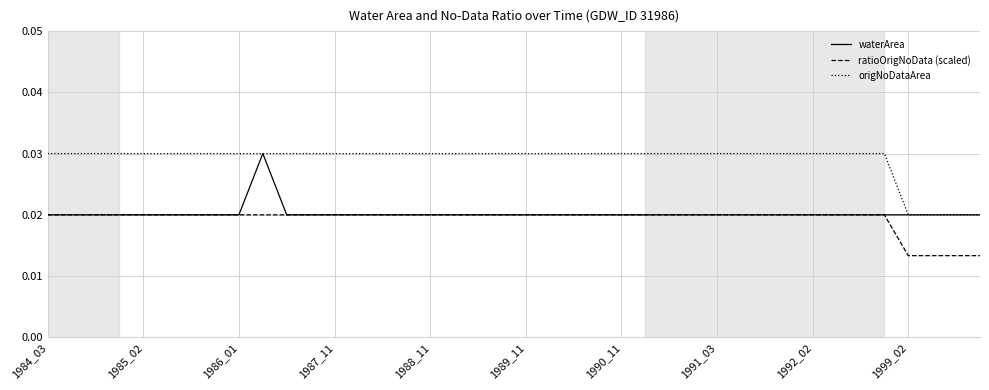

True or false: ratioOrigNoData (scaled) and origNoDataArea intersect in this chart.

False